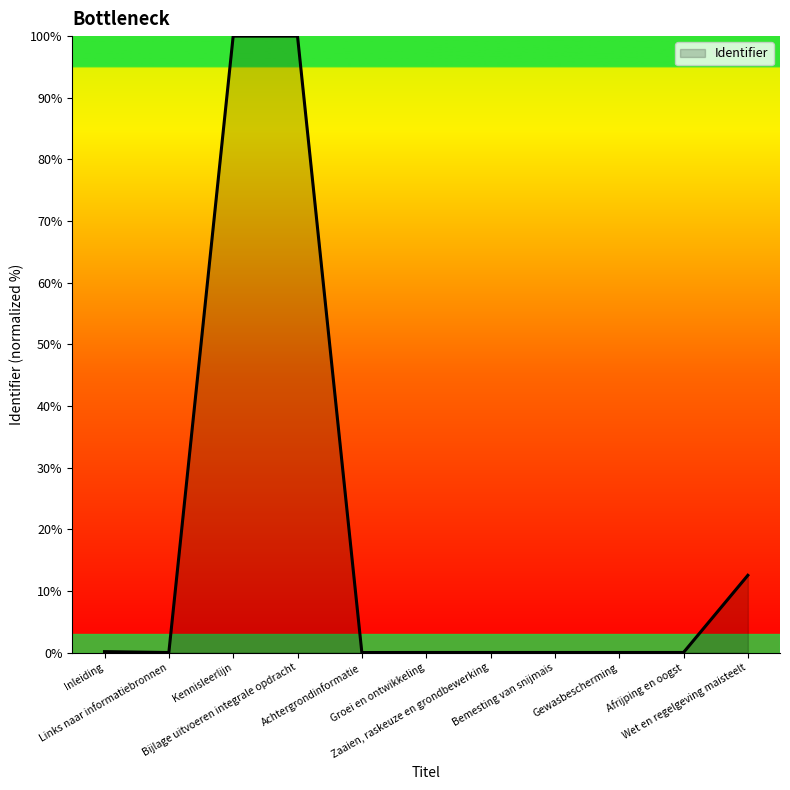

What is the greatest value displayed?

100.0